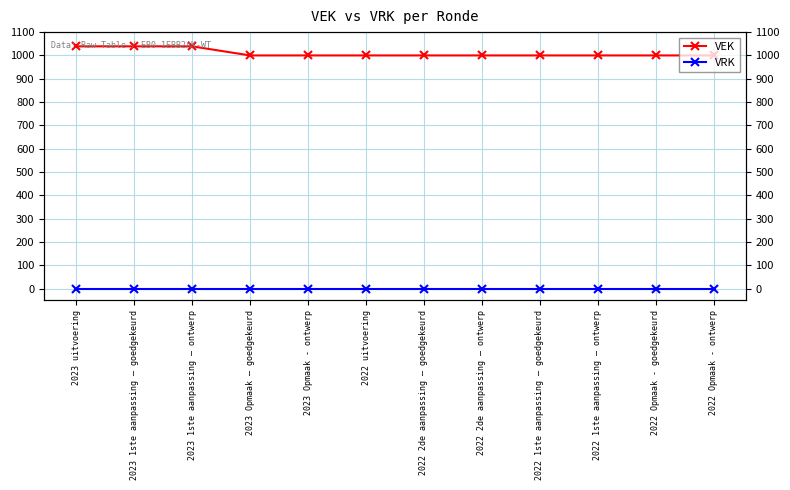

True or false: VEK and VRK cross at least once.

False